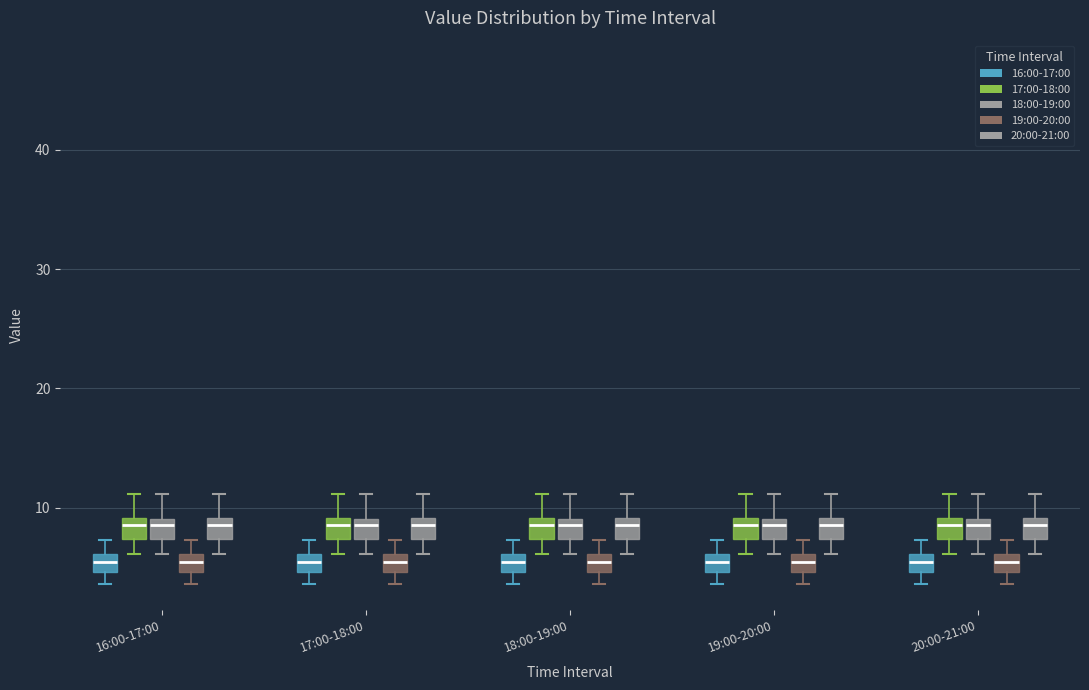

Reading left to right, read every box against the y-axis: the position of its median line, the range the box covers, and the ends of its whiskers. The values are not printed on the chart, so give them approximately, as read against the axis.

16:00-17:00 (16:00-17:00): median 5 (inside the box), box 5 to 6, whiskers 4 to 7
16:00-17:00 (17:00-18:00): median 9 (just below the box's upper edge), box 7 to 9, whiskers 6 to 11
16:00-17:00 (18:00-19:00): median 9 (just below the box's upper edge), box 7 to 9, whiskers 6 to 11
16:00-17:00 (19:00-20:00): median 5 (inside the box), box 5 to 6, whiskers 4 to 7
16:00-17:00 (20:00-21:00): median 9 (just below the box's upper edge), box 7 to 9, whiskers 6 to 11
17:00-18:00 (16:00-17:00): median 5 (inside the box), box 5 to 6, whiskers 4 to 7
17:00-18:00 (17:00-18:00): median 9 (just below the box's upper edge), box 7 to 9, whiskers 6 to 11
17:00-18:00 (18:00-19:00): median 9 (just below the box's upper edge), box 7 to 9, whiskers 6 to 11
17:00-18:00 (19:00-20:00): median 5 (inside the box), box 5 to 6, whiskers 4 to 7
17:00-18:00 (20:00-21:00): median 9 (just below the box's upper edge), box 7 to 9, whiskers 6 to 11
18:00-19:00 (16:00-17:00): median 5 (inside the box), box 5 to 6, whiskers 4 to 7
18:00-19:00 (17:00-18:00): median 9 (just below the box's upper edge), box 7 to 9, whiskers 6 to 11
18:00-19:00 (18:00-19:00): median 9 (just below the box's upper edge), box 7 to 9, whiskers 6 to 11
18:00-19:00 (19:00-20:00): median 5 (inside the box), box 5 to 6, whiskers 4 to 7
18:00-19:00 (20:00-21:00): median 9 (just below the box's upper edge), box 7 to 9, whiskers 6 to 11
19:00-20:00 (16:00-17:00): median 5 (inside the box), box 5 to 6, whiskers 4 to 7
19:00-20:00 (17:00-18:00): median 9 (just below the box's upper edge), box 7 to 9, whiskers 6 to 11
19:00-20:00 (18:00-19:00): median 9 (just below the box's upper edge), box 7 to 9, whiskers 6 to 11
19:00-20:00 (19:00-20:00): median 5 (inside the box), box 5 to 6, whiskers 4 to 7
19:00-20:00 (20:00-21:00): median 9 (just below the box's upper edge), box 7 to 9, whiskers 6 to 11
20:00-21:00 (16:00-17:00): median 5 (inside the box), box 5 to 6, whiskers 4 to 7
20:00-21:00 (17:00-18:00): median 9 (just below the box's upper edge), box 7 to 9, whiskers 6 to 11
20:00-21:00 (18:00-19:00): median 9 (just below the box's upper edge), box 7 to 9, whiskers 6 to 11
20:00-21:00 (19:00-20:00): median 5 (inside the box), box 5 to 6, whiskers 4 to 7
20:00-21:00 (20:00-21:00): median 9 (just below the box's upper edge), box 7 to 9, whiskers 6 to 11